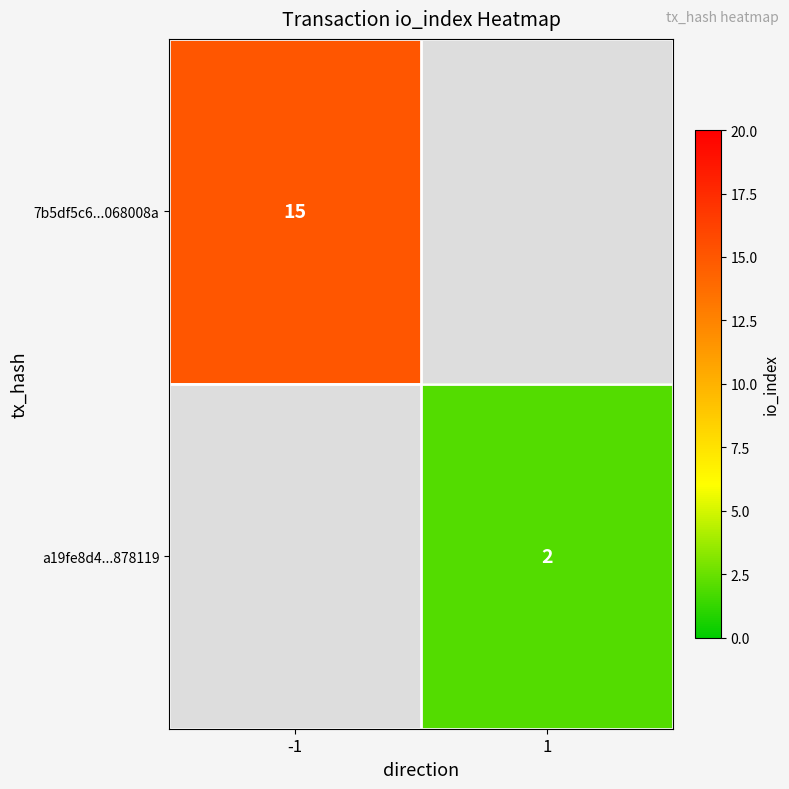

Is it true that 7b5df5c6...068008a equals 15 at -1?

True